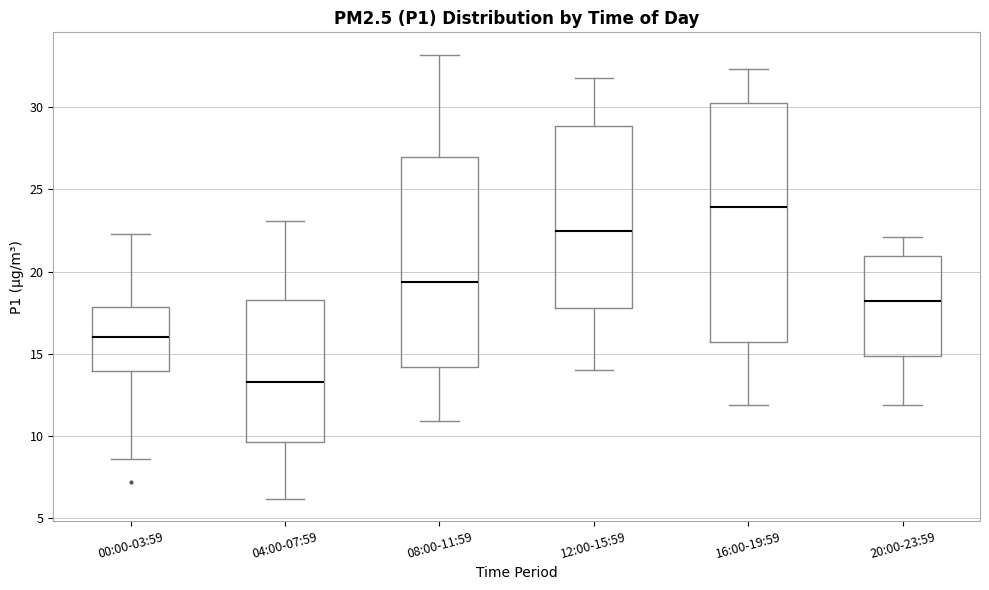

Reading left to right, transcribe this box plot: for each box, give where its median line is, the range the box spans, and where its two whiskers end, as read against the y-axis. The values are not printed on the chart, so give them approximately, as read against the axis.

00:00-03:59: median 16.0, box 14.0 to 18.0, whiskers 8.5 to 22.5
04:00-07:59: median 13.5, box 9.5 to 18.5, whiskers 6.0 to 23.0
08:00-11:59: median 19.5, box 14.0 to 27.0, whiskers 11.0 to 33.0
12:00-15:59: median 22.5, box 18.0 to 29.0, whiskers 14.0 to 32.0
16:00-19:59: median 24.0, box 16.0 to 30.5, whiskers 12.0 to 32.5
20:00-23:59: median 18.0, box 15.0 to 21.0, whiskers 12.0 to 22.0